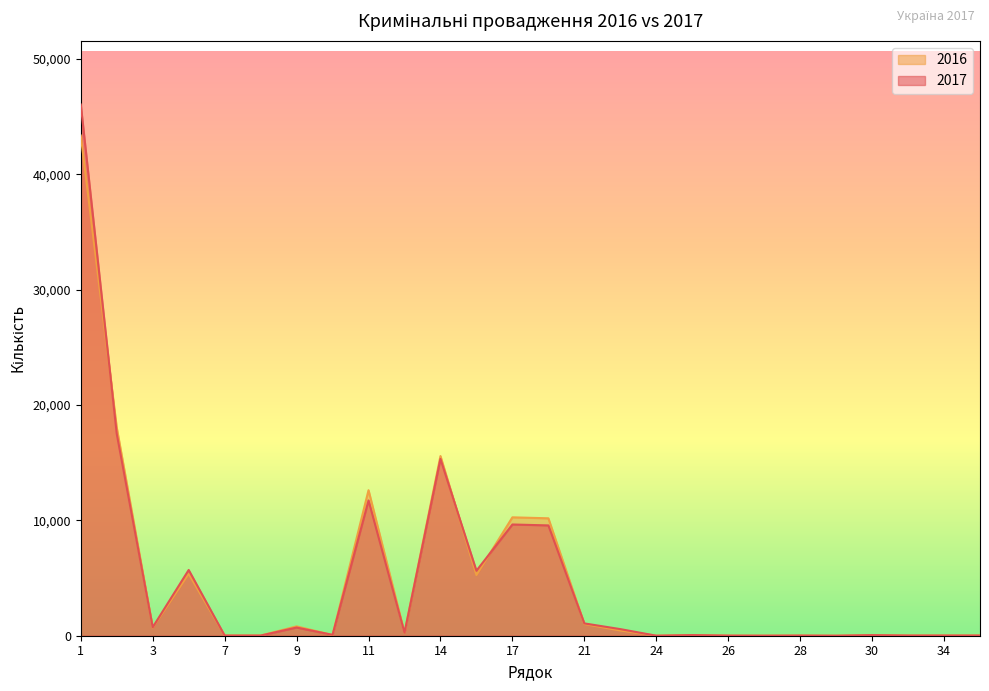

Count the number of categories in the chart.

26